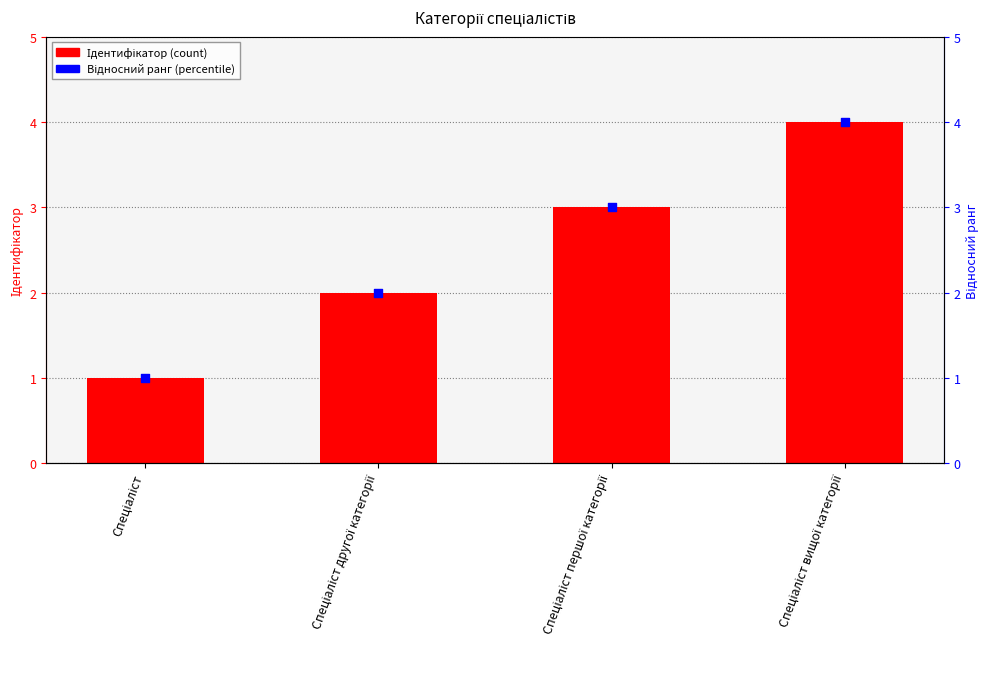

Which series has the widest spread of Y values?

Ідентифікатор (count)